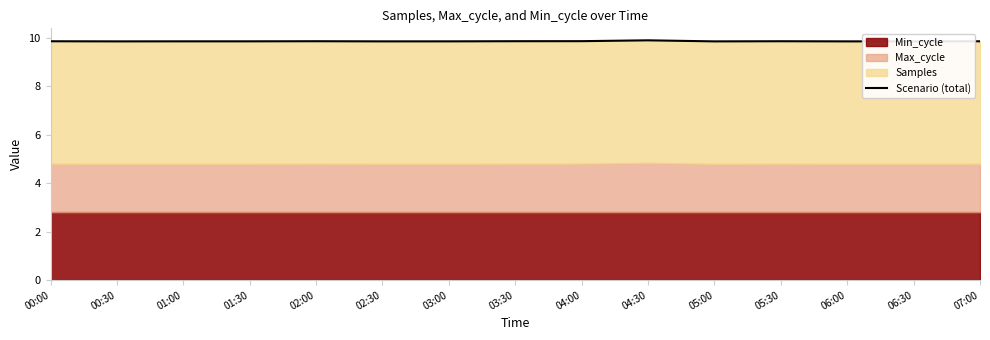

Where is the first local minimum?

00:30